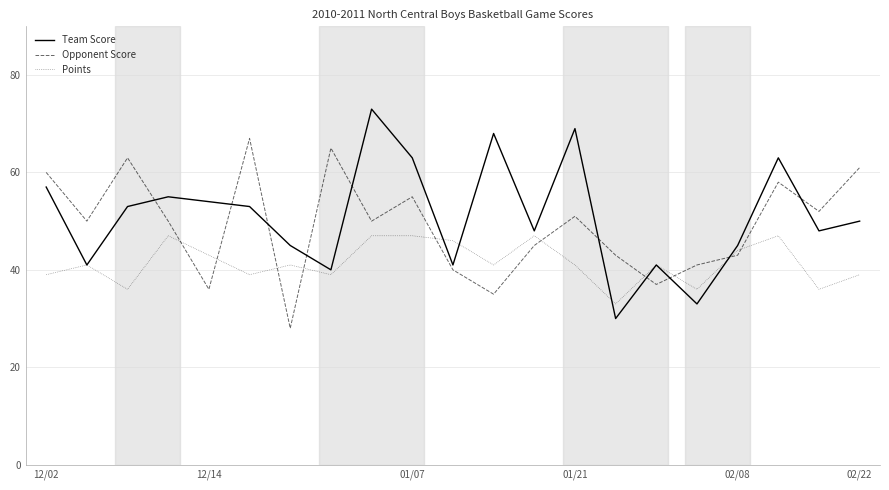

What is the minimum value for Points?

33